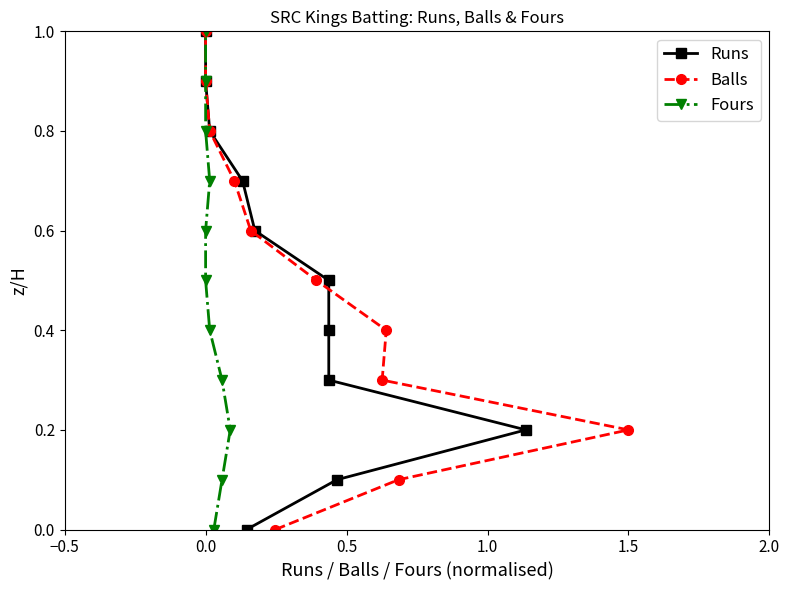

Is it true that Fours equals 0.0 at −0.5?

True